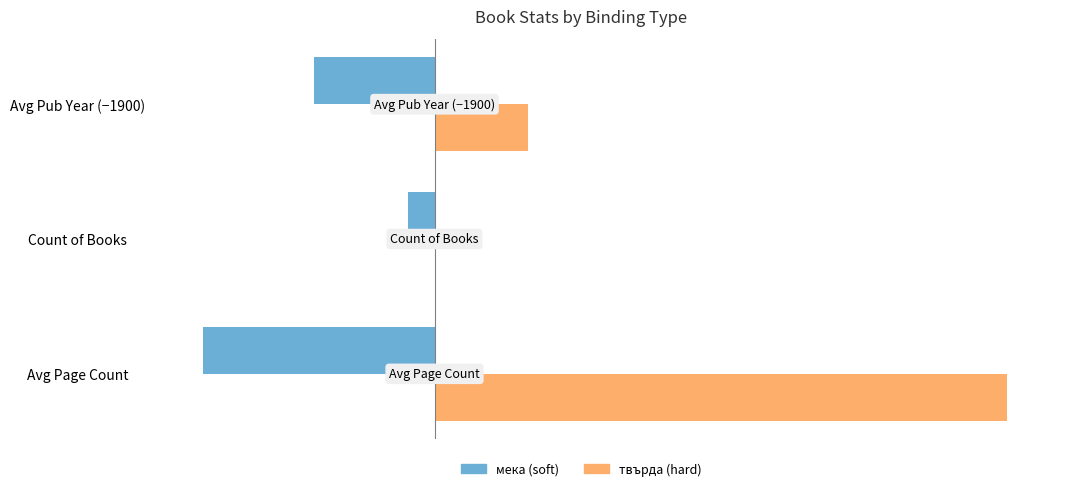

At which category is the sum across all series the highest?

Avg Page Count